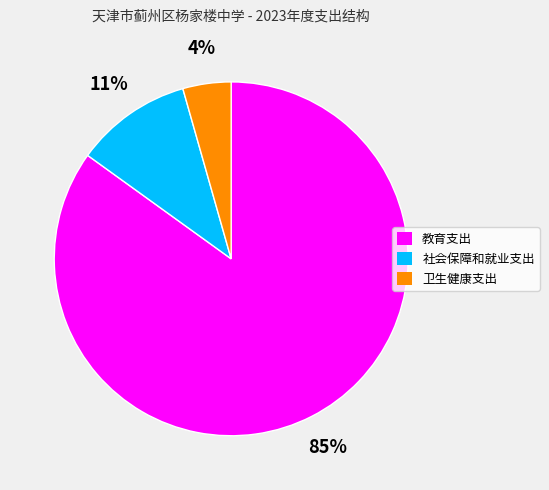

Is it true that 社会保障和就业支出 is 1% of the pie?

False